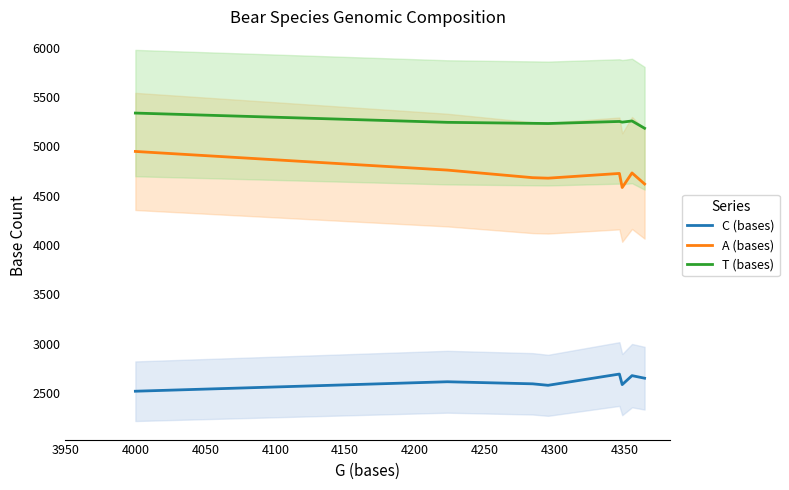

Count the number of categories in the chart.

8